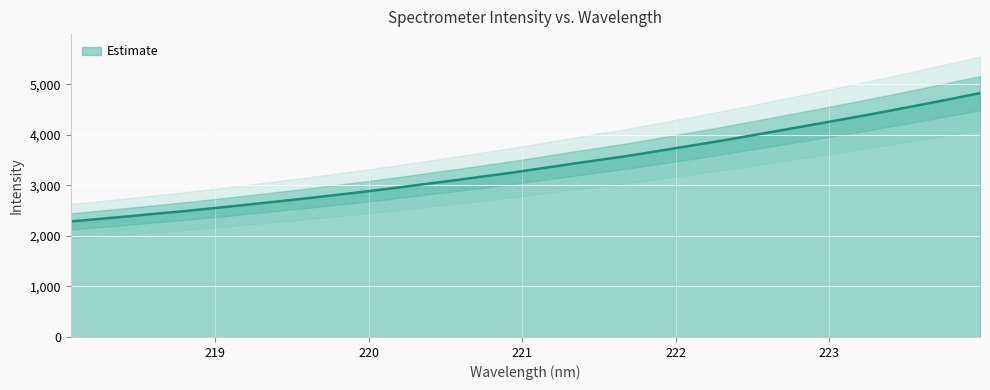

Which has a higher value, 220.7354 or 222.263?

222.263